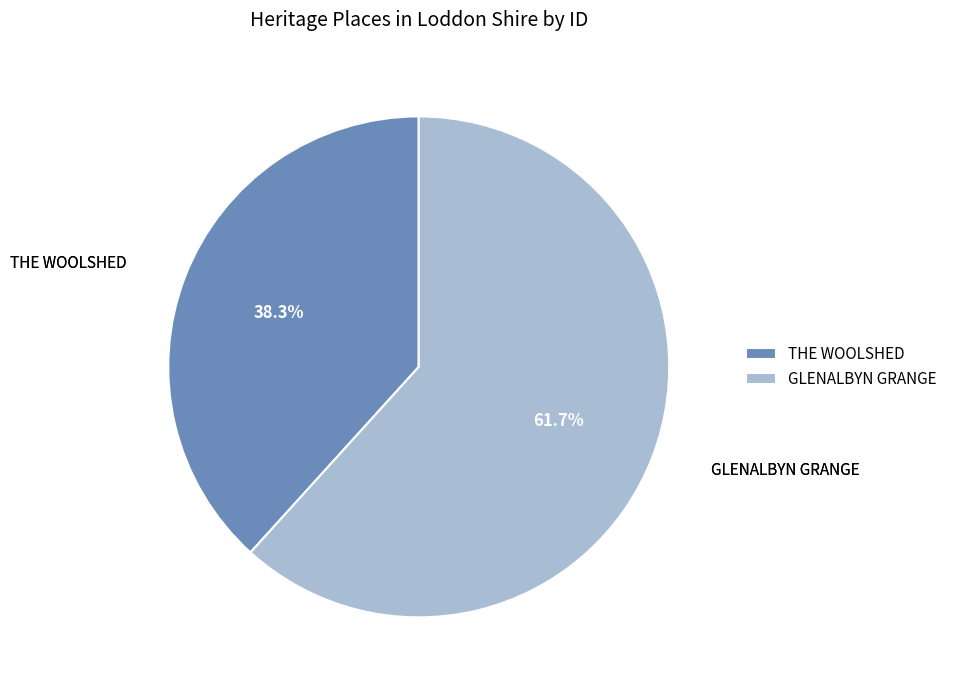

Does any single category account for the majority?

Yes